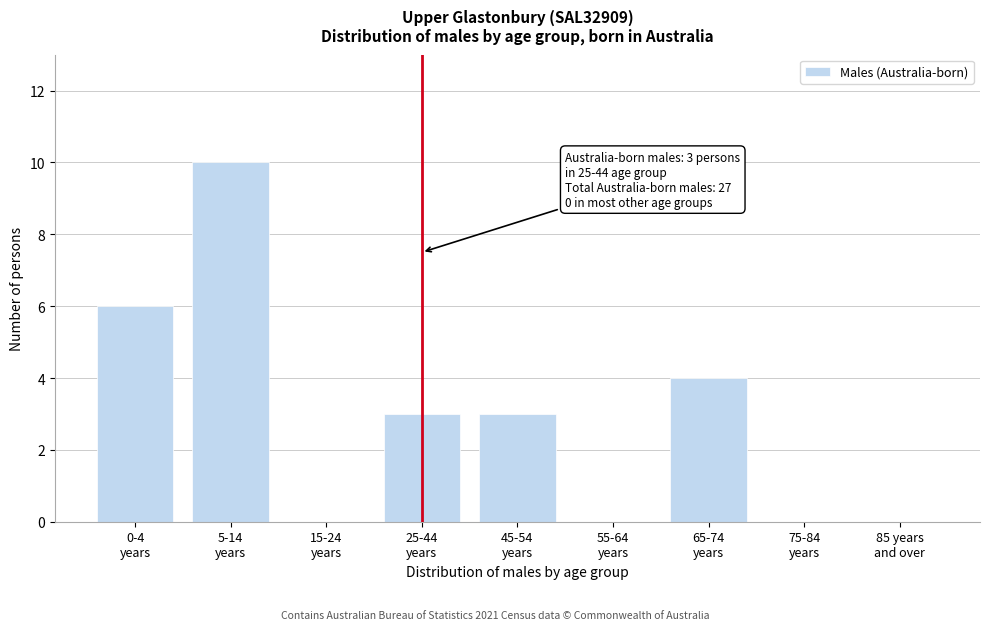

What is the greatest value displayed?

10